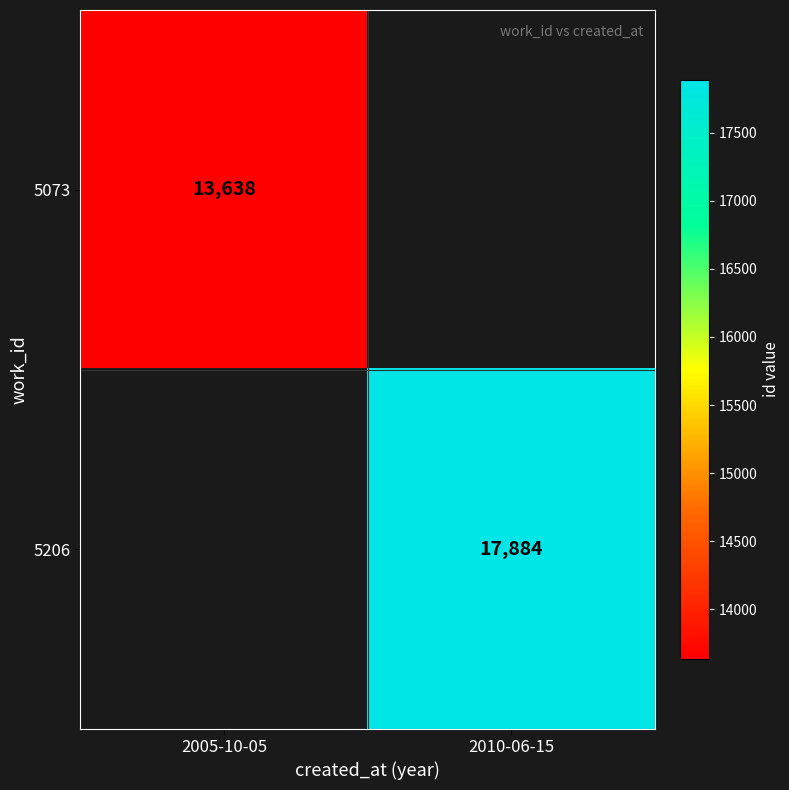

Is it true that 5073 equals 13638 at 2005-10-05?

True